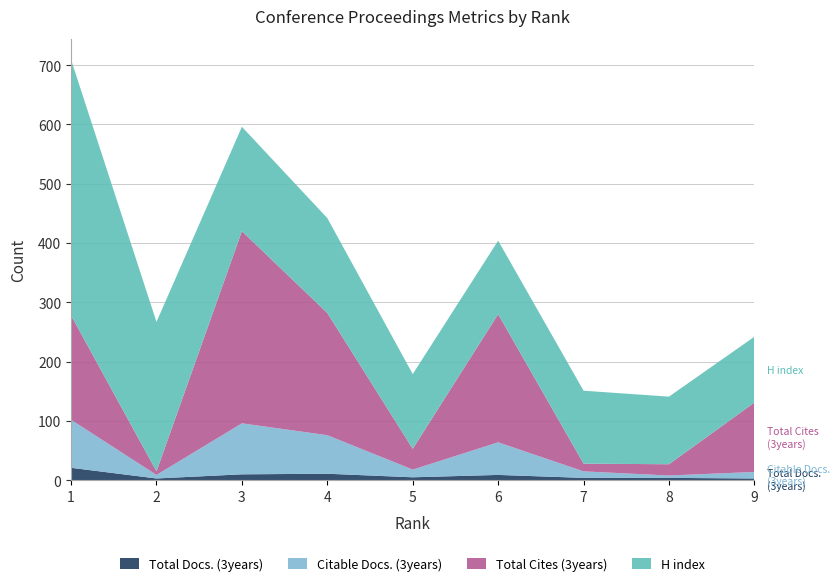

Reading left to right, what are all the values shown in this chart?

Total Refs.: 0	0	0	0	0	0	0	0	0
H index: 431	252	176	160	126	124	123	114	111
Total Docs. (3years): 21	3	10	11	5	9	4	4	3
Citable Docs. (3years): 81	6	86	65	13	55	11	4	11
Total Cites (3years): 176	6	324	206	35	216	13	19	117